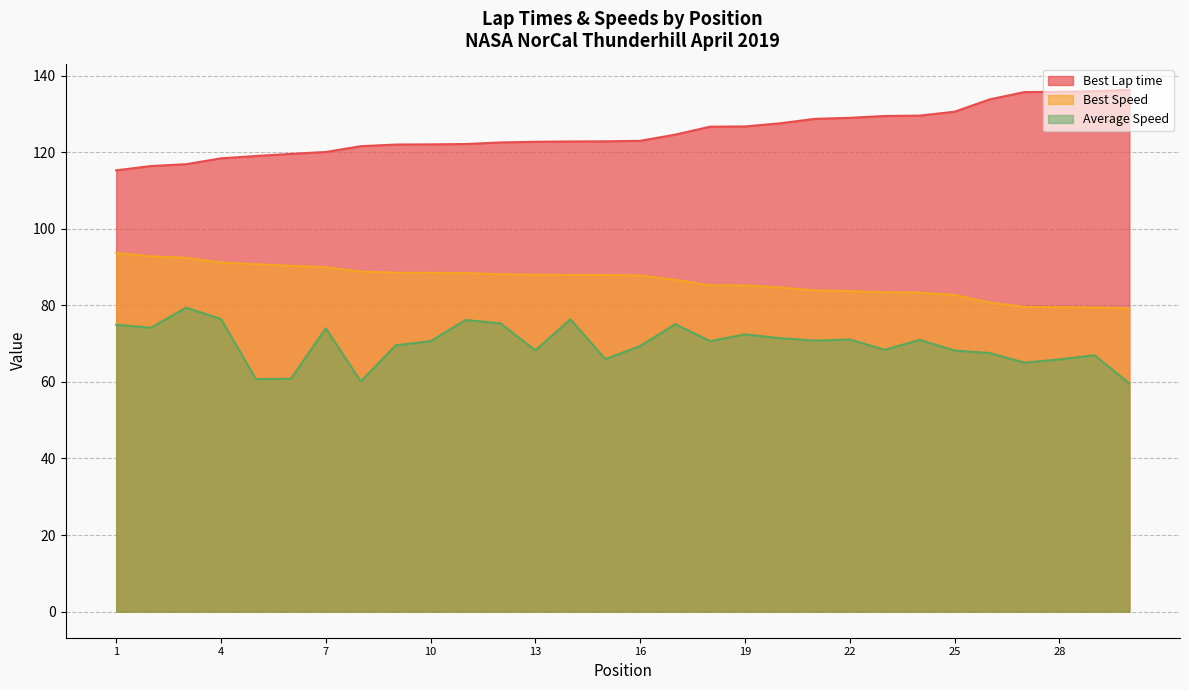

Rank the series by their average value, from lowest to highest.

Average Speed, Best Speed, Best Lap time